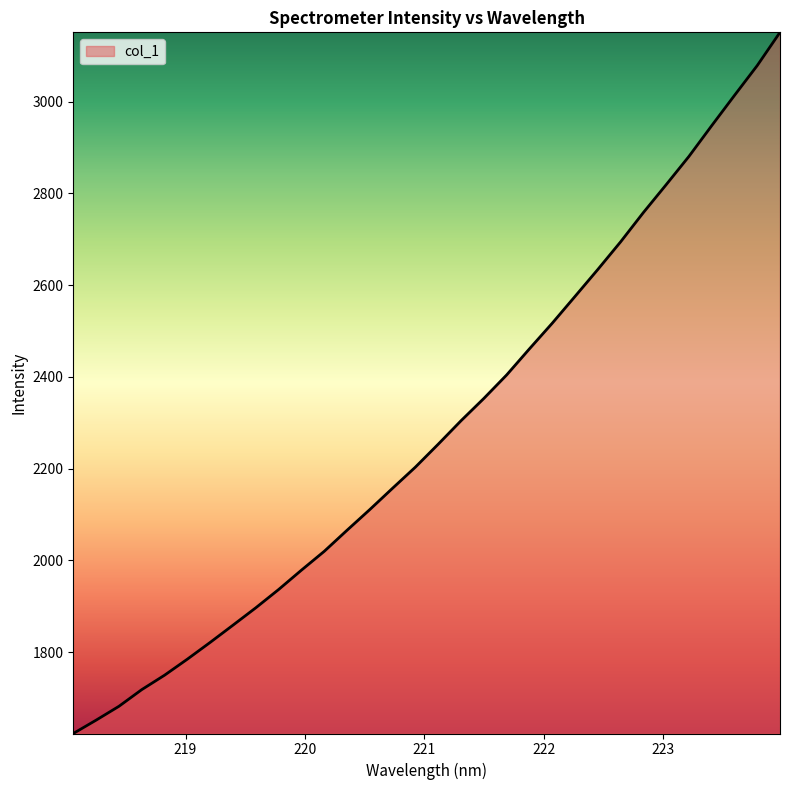

True or false: the data has more than 1 interior local peaks.

False